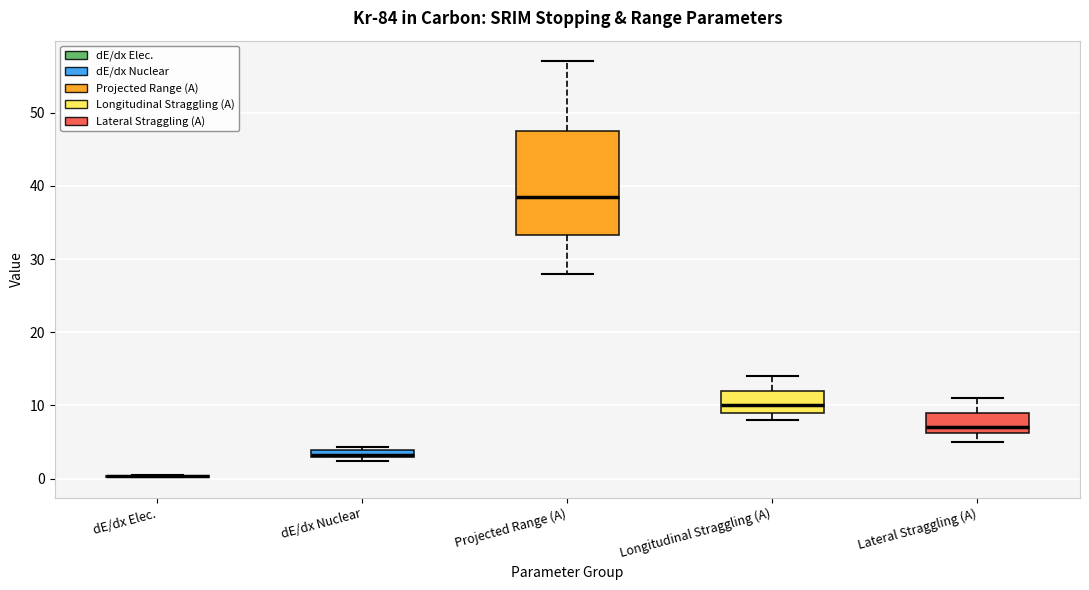

Which box is the tallest, from its lower edge to its upper edge?

Projected Range (A)